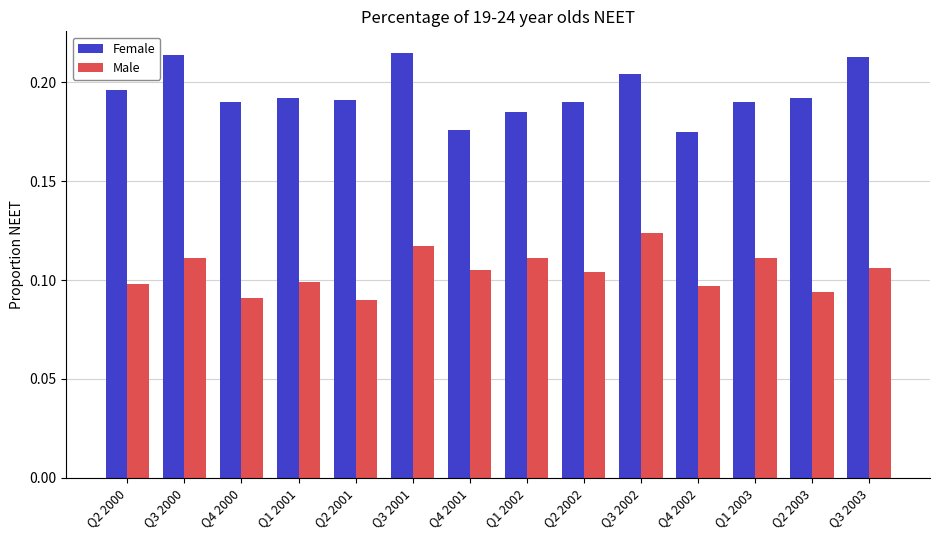

List the series in order of their overall mean, lowest first.

Male, Female